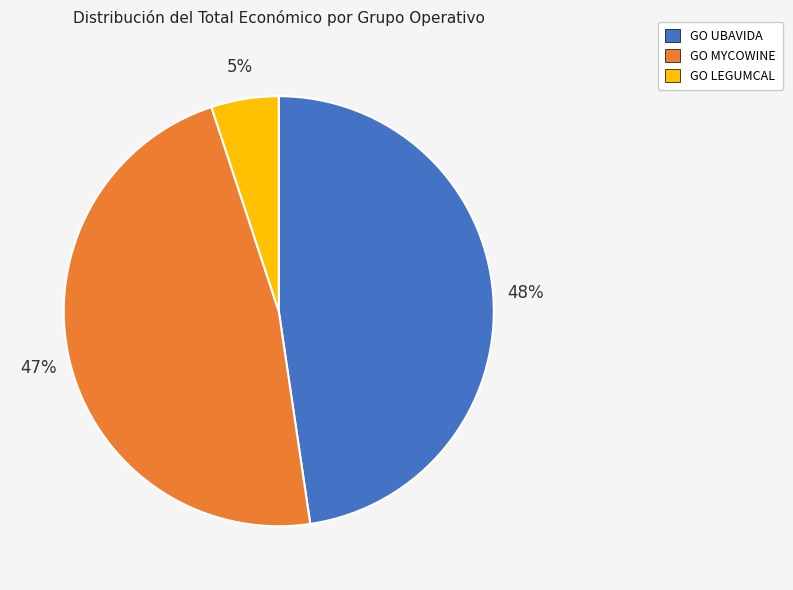

Does GO MYCOWINE account for over 50% of the chart?

No